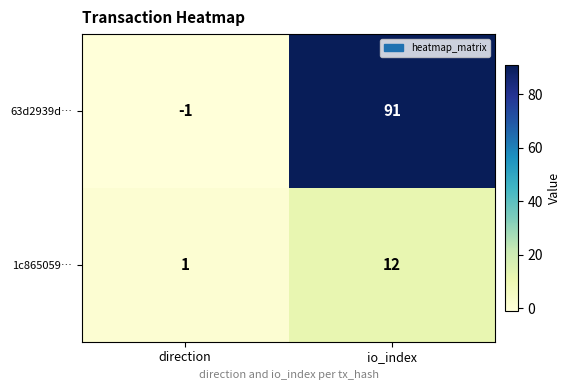

Reading right to left, list all the values displayed in this chart.

63d2939d…: io_index=91	direction=-1
1c865059…: io_index=12	direction=1